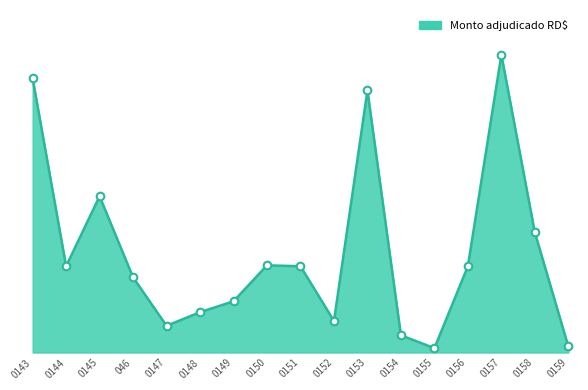

Between 046 and 0148, which is larger?

046